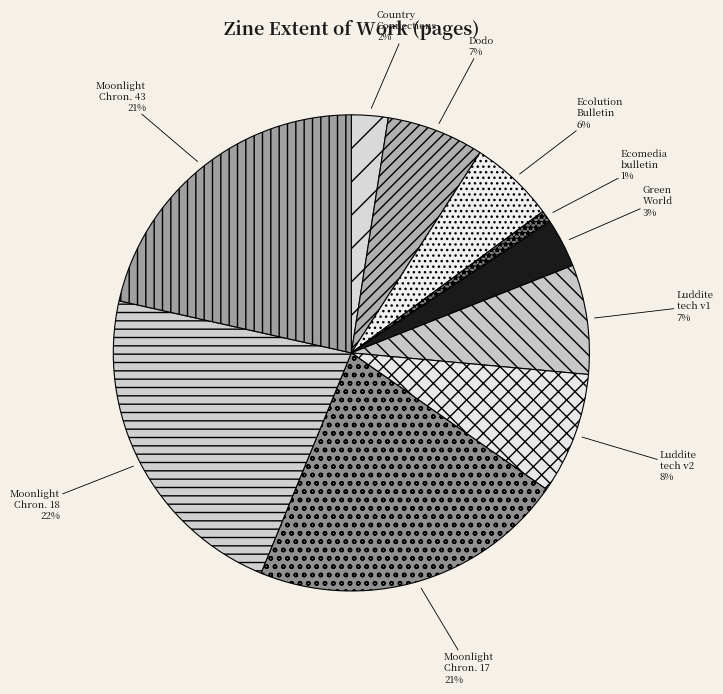

How many slices are in this pie chart?

10